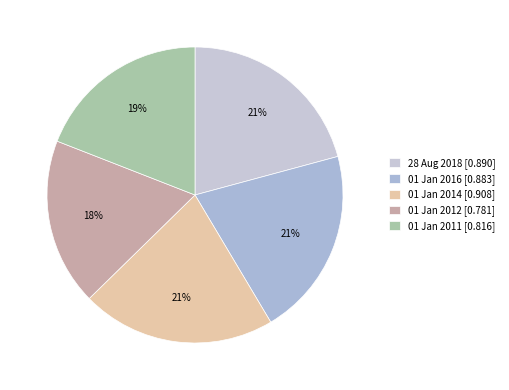

True or false: 01 Jan 2016 accounts for 26% of the total.

False